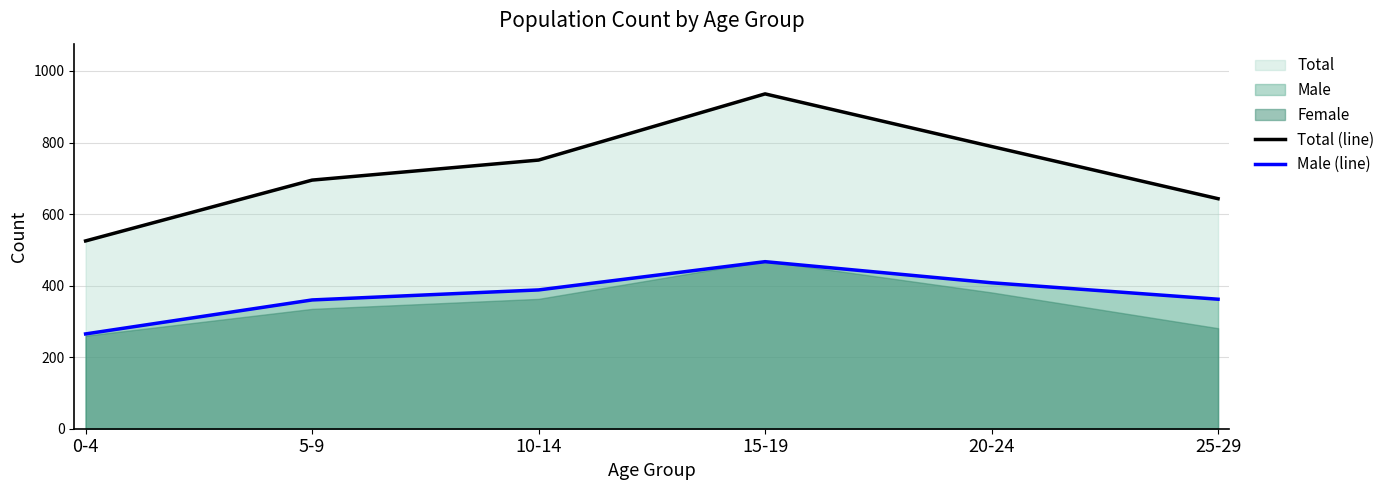

What position from the right is 25-29?

1